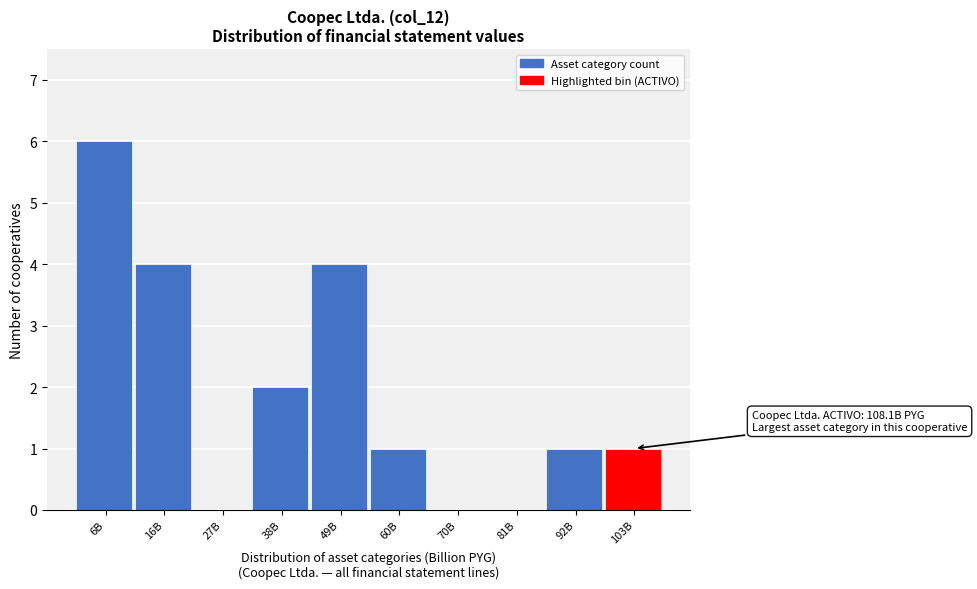

Reading left to right, what are all the values shown in this chart?

6B=6	16B=4	27B=0	38B=2	49B=4	60B=1	70B=0	81B=0	92B=1	103B=1